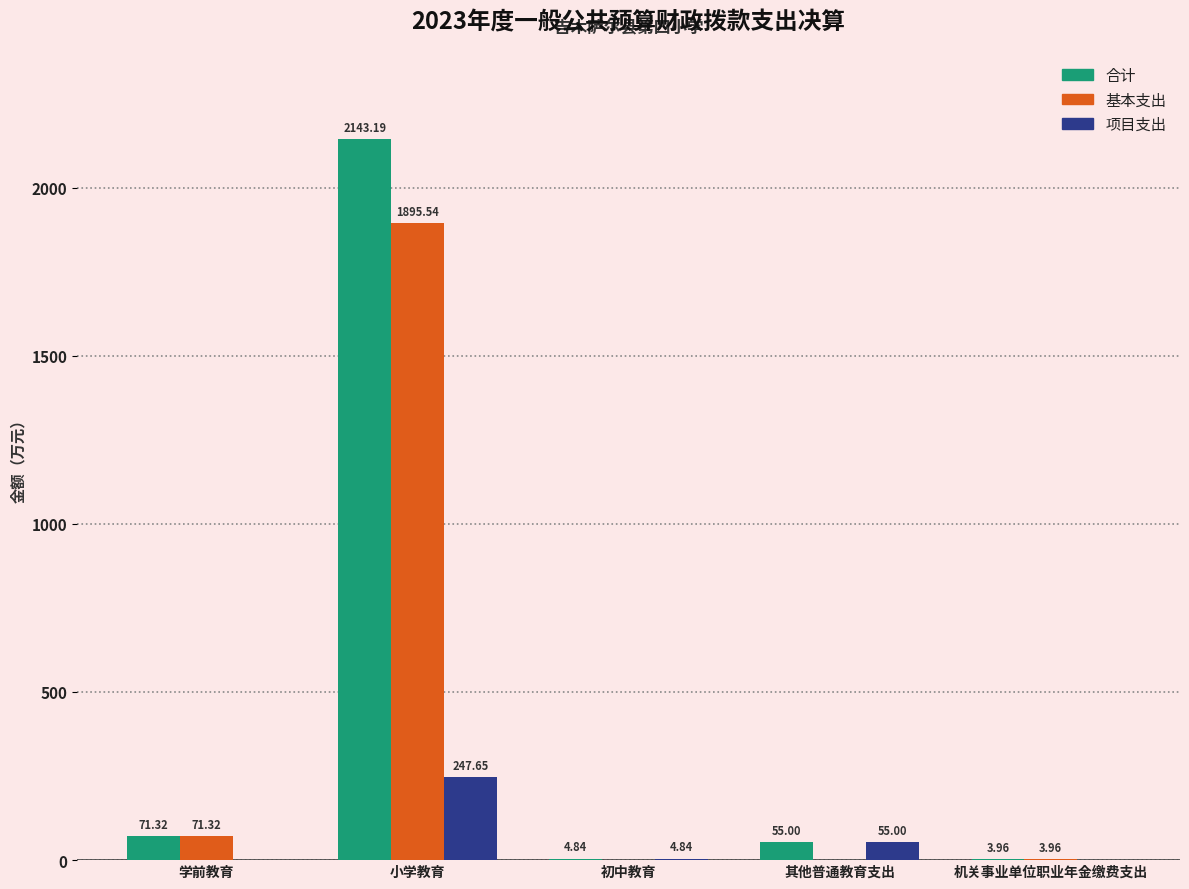

Between 学前教育 and 其他普通教育支出, which series saw the biggest shift?

基本支出